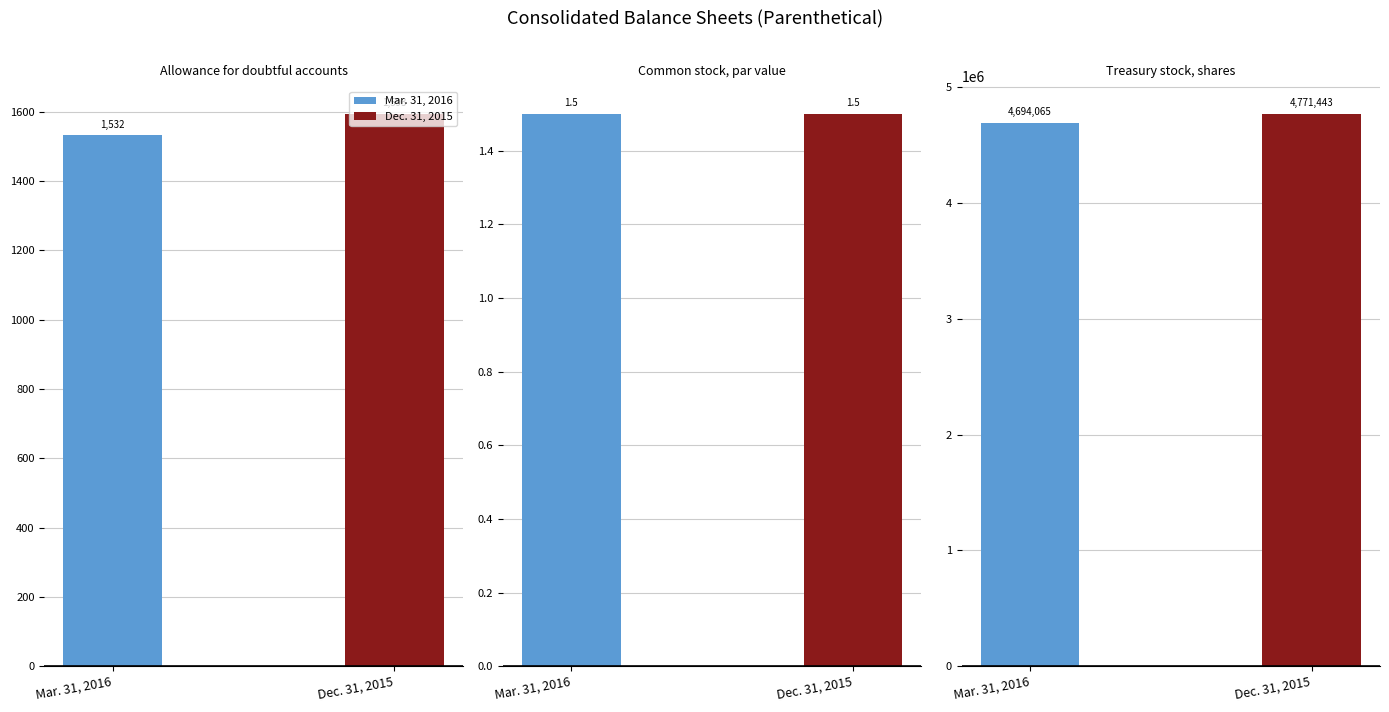

List the series in order of their overall mean, lowest first.

Mar. 31, 2016, Dec. 31, 2015